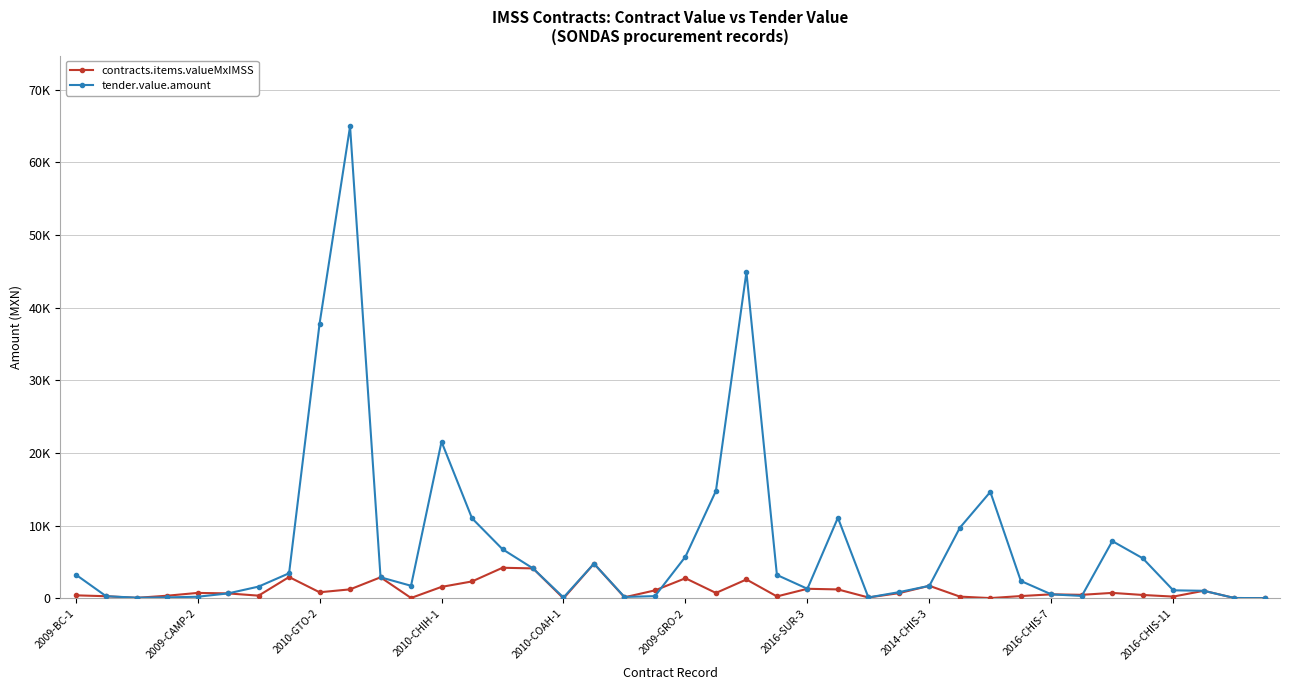

Which series has the largest total across all categories?

tender.value.amount